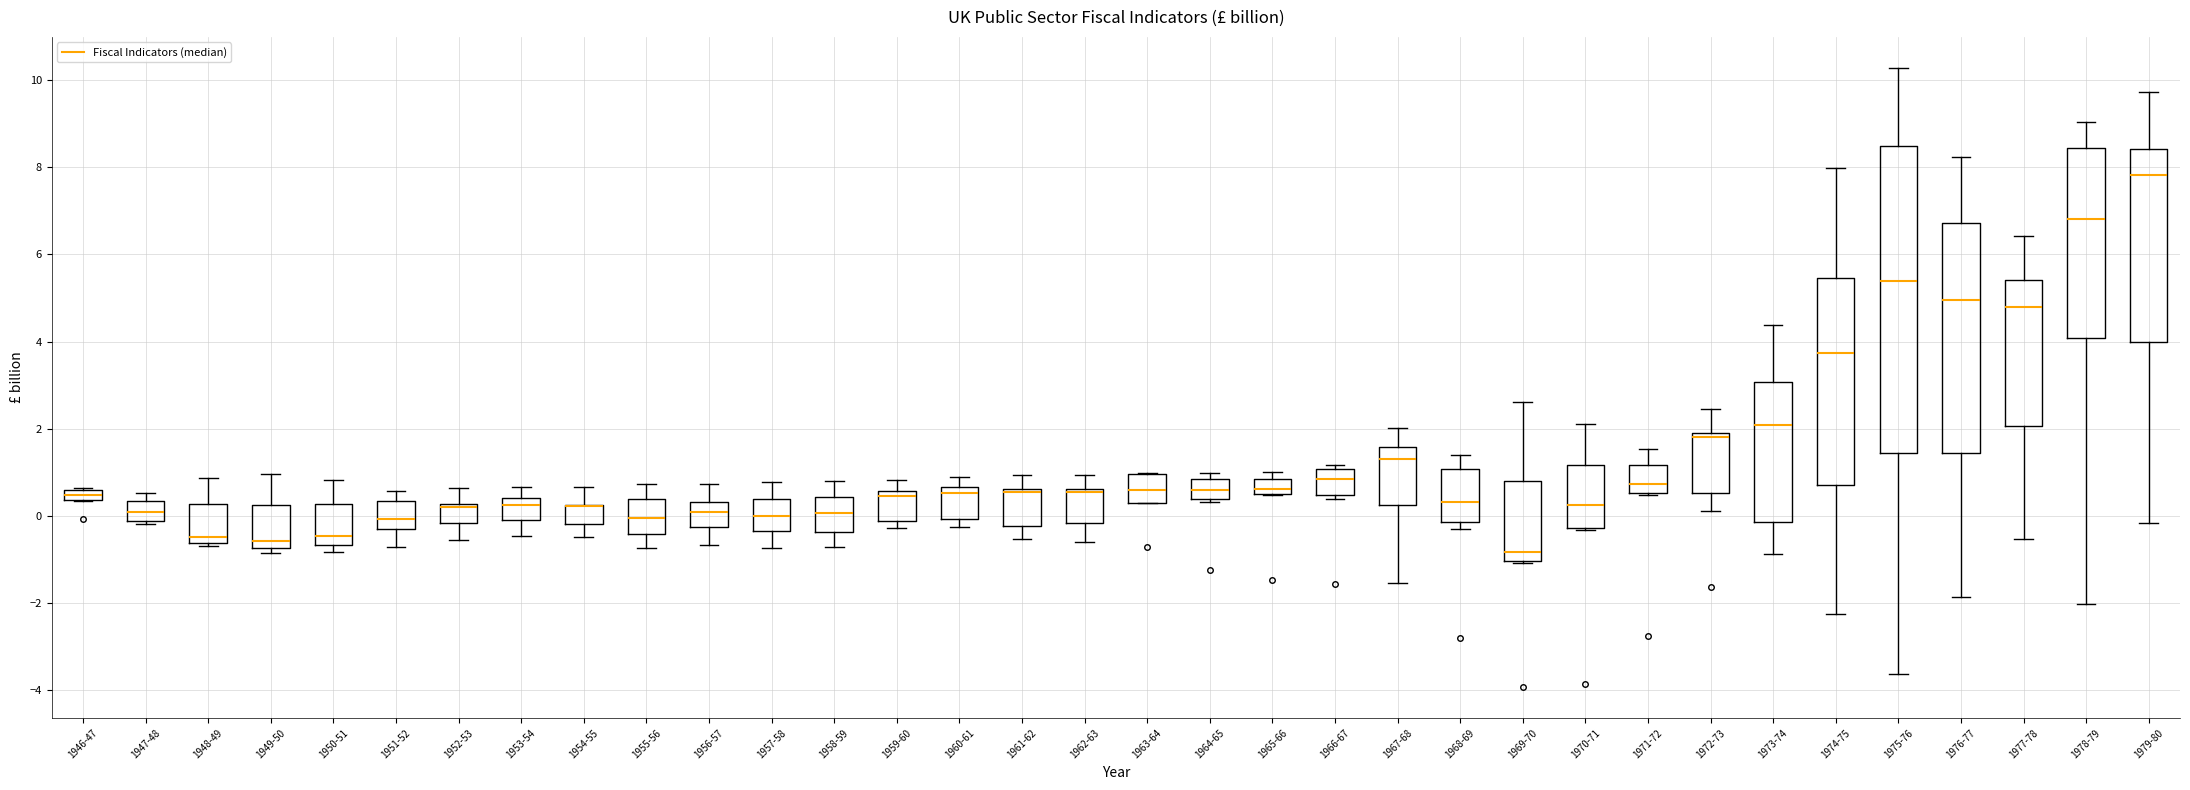

Which box is the tallest, from its lower edge to its upper edge?

1975-76